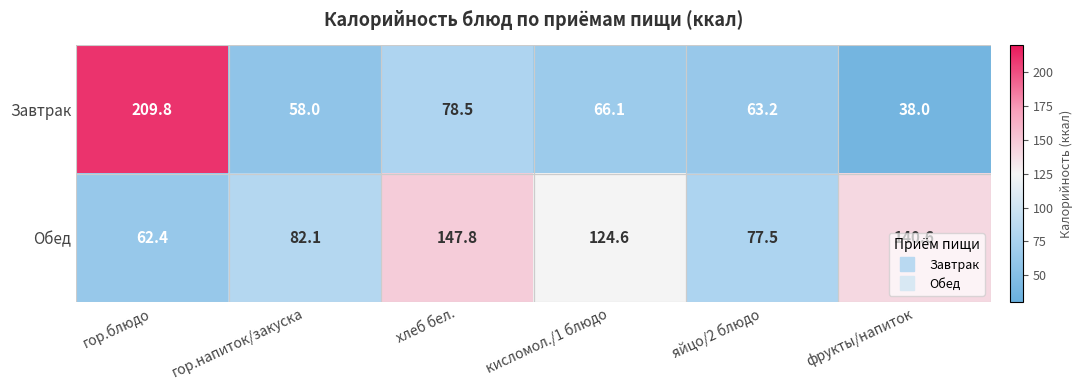

Which label corresponds to the smallest value in the chart?

фрукты/напиток